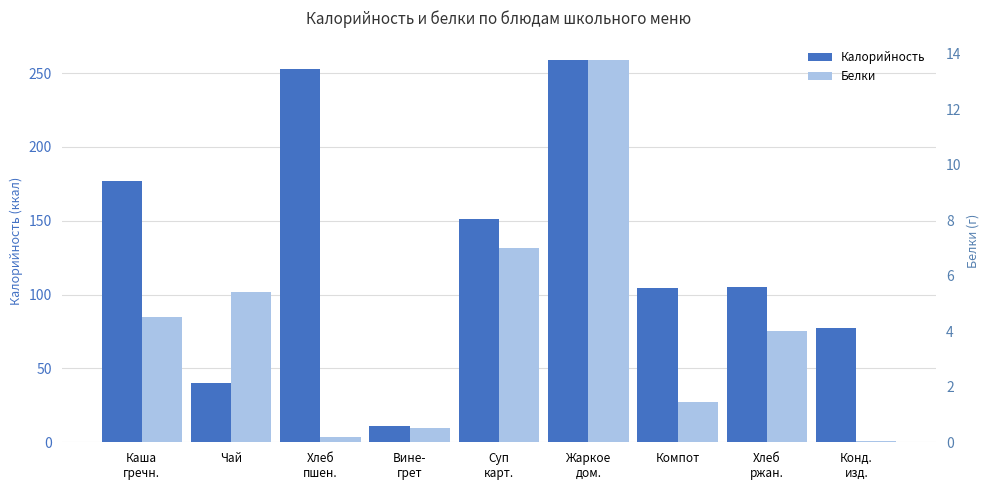

Reading left to right, list all the values displayed in this chart.

Калорийность: 177.0	40.0	253.0	11.0	151.5	259.2	104.3	105.0	77.1
Белки: 4.5	5.4	0.2	0.5	7.0	13.8	1.4	4.0	0.1